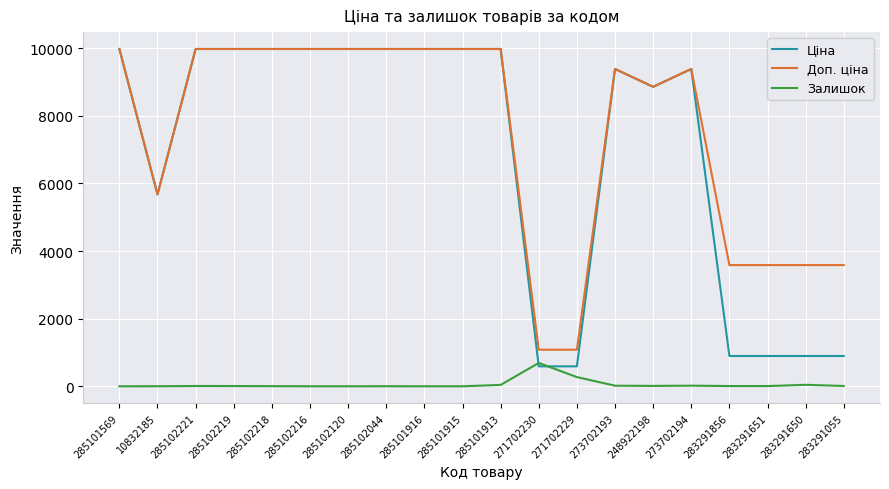

Which series has the largest total across all categories?

Доп. ціна